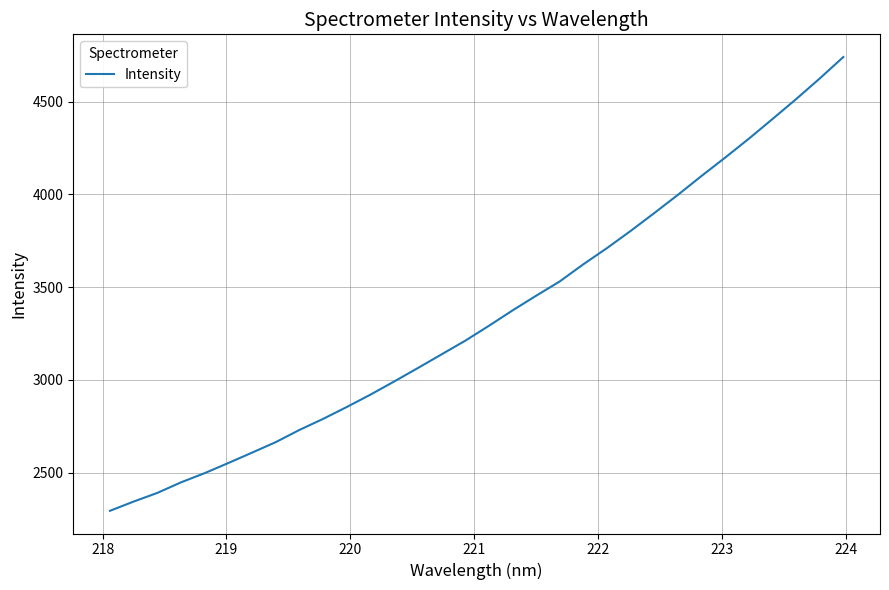

What is the minimum value shown in the chart?

2293.9